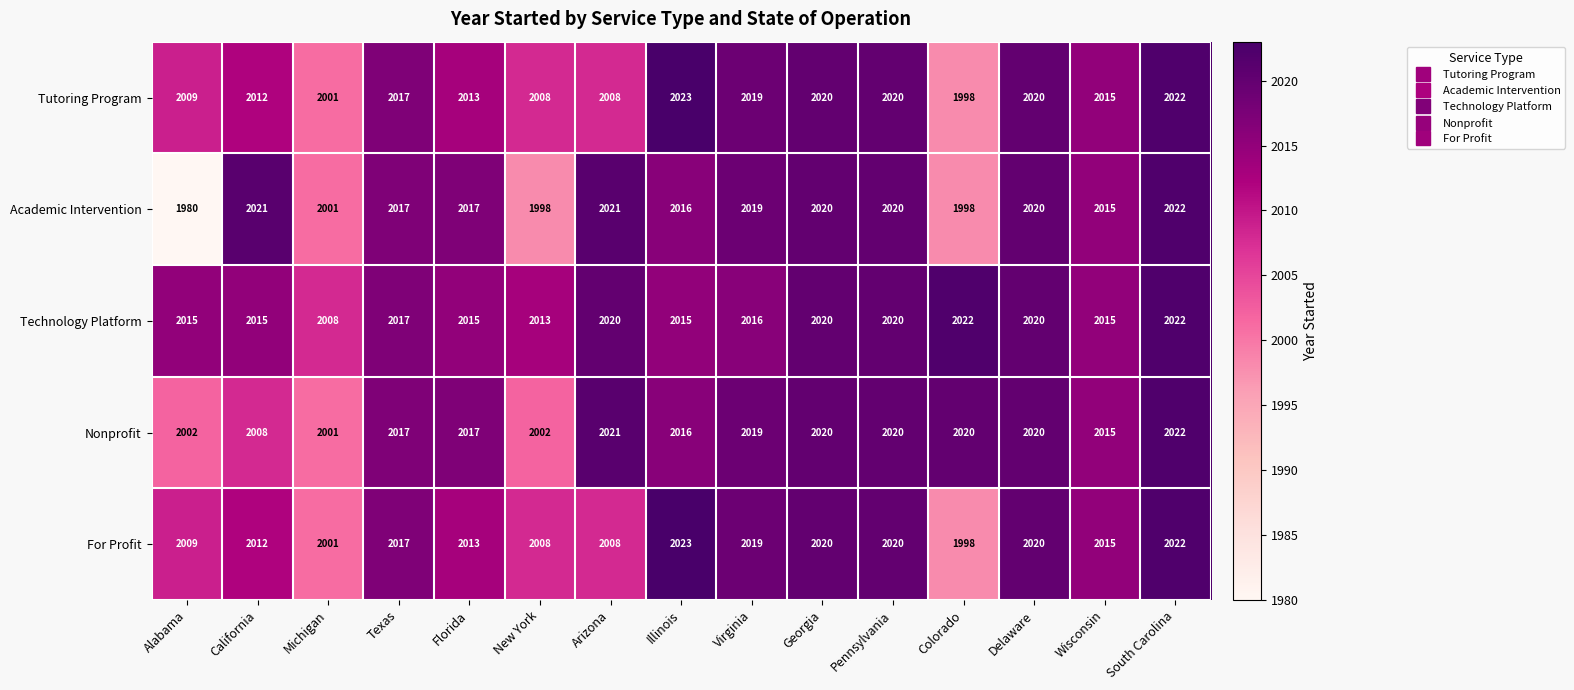

The Tutoring Program series shows 3559 at Pennsylvania. True or false?

False